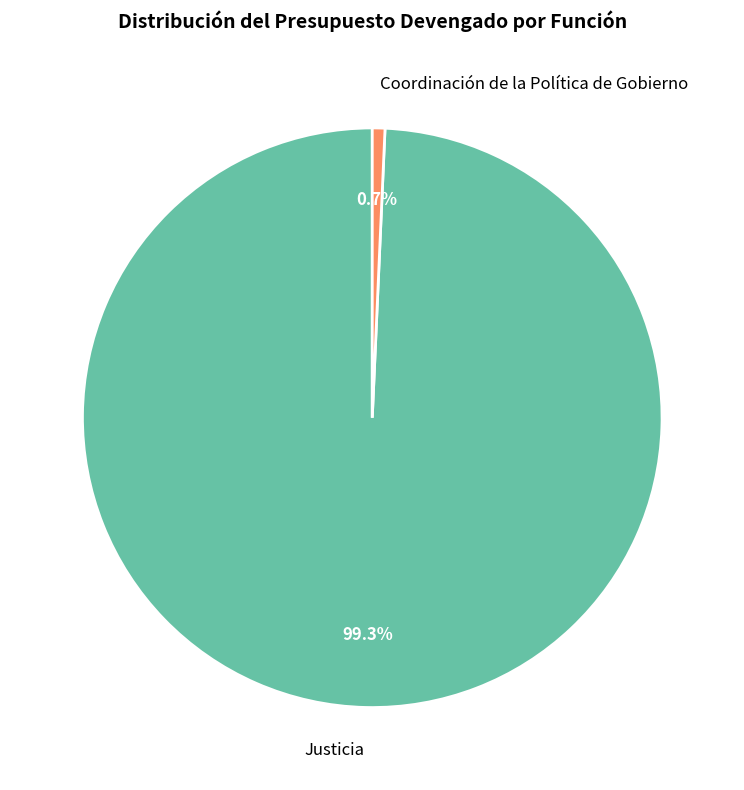

What is the ratio of the value at Justicia to the value at Coordinación de la Política de Gobierno?

141.3